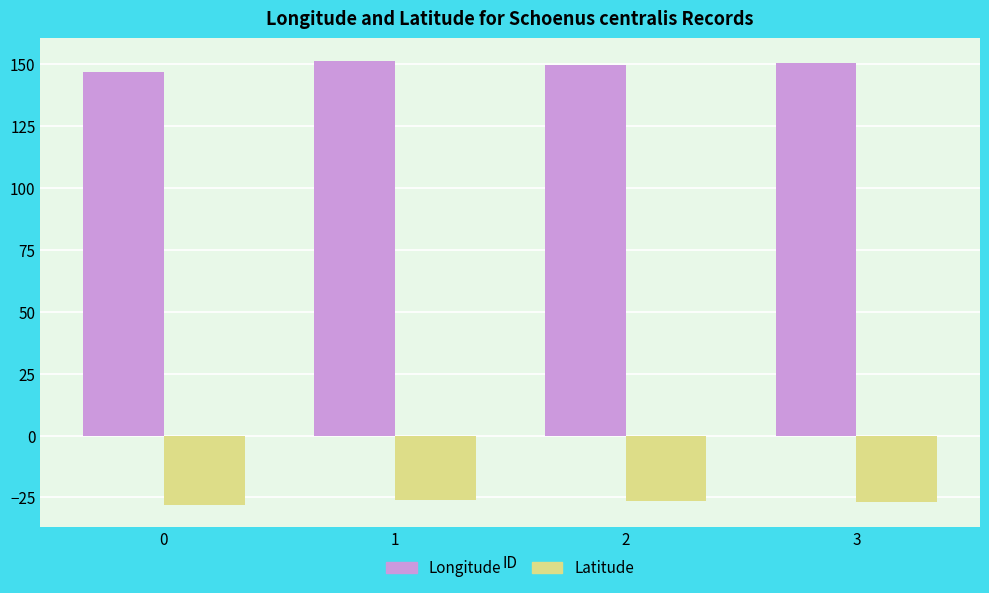

Which series has the largest total across all categories?

Longitude